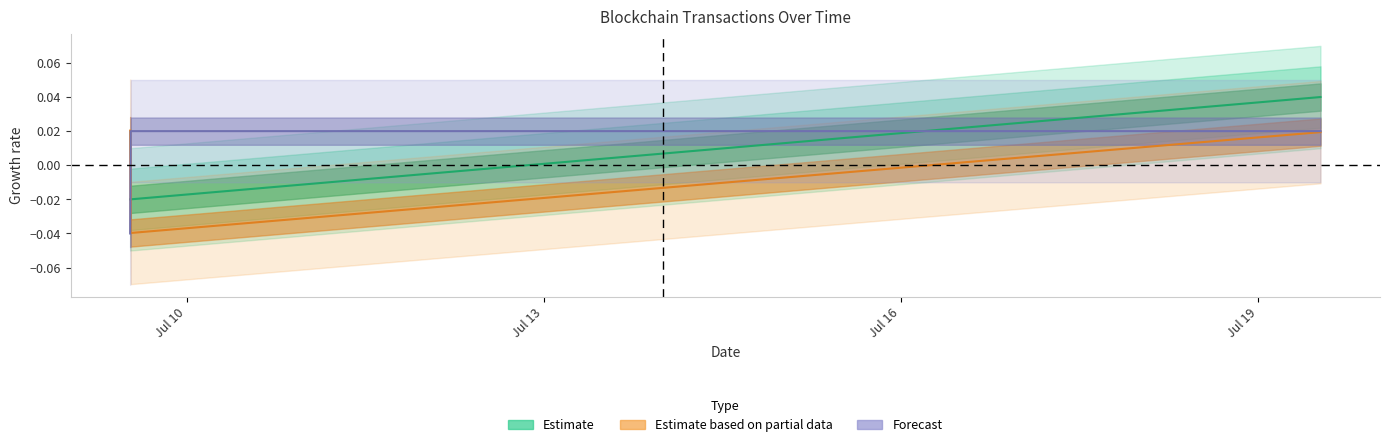

How many values in Amount are below zero?

1